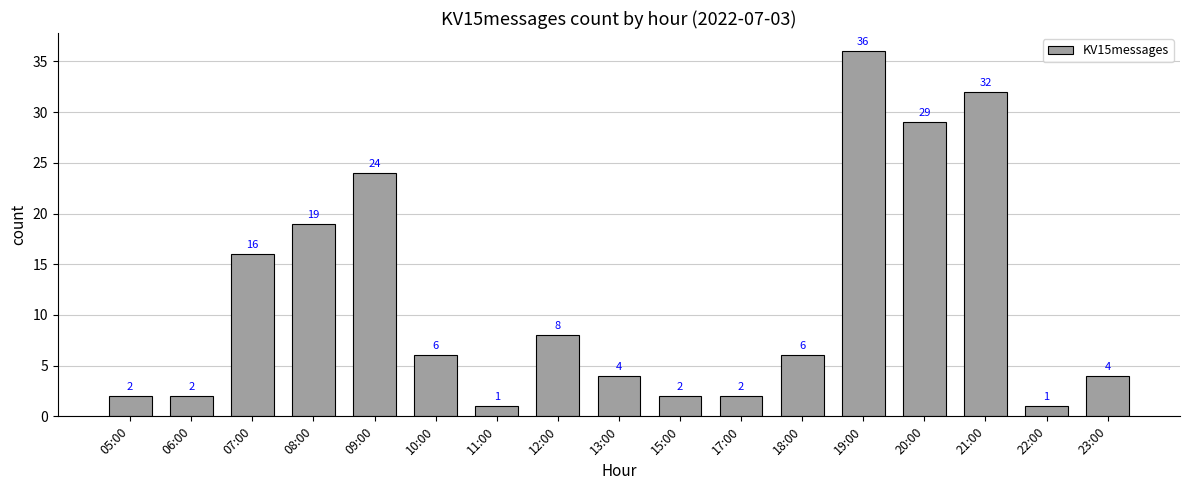

What is the ratio of the value at 13:00 to the value at 21:00?

0.1